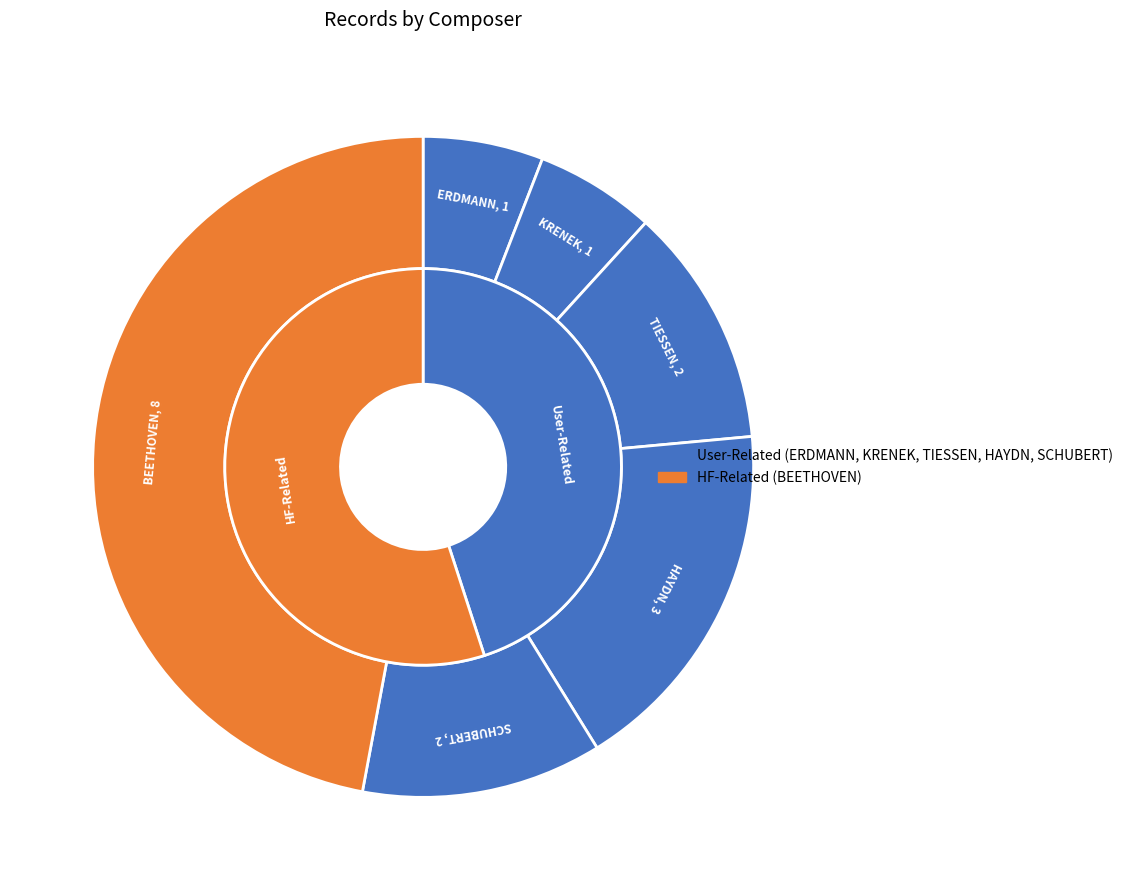

Does any single category account for the majority?

No